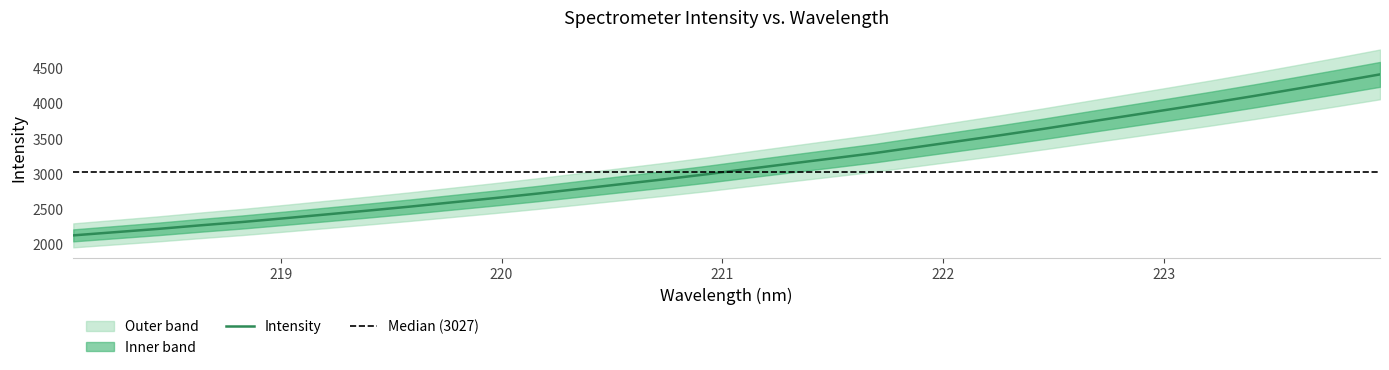

List the labels in order of value, largest first.

223.9802, 223.7895, 223.5987, 223.408, 223.2172, 223.0264, 222.8355, 222.6447, 222.4538, 222.263, 222.0721, 221.8812, 221.6902, 221.4993, 221.3083, 221.1174, 220.9264, 220.7354, 220.5444, 220.3533, 220.1623, 219.9712, 219.7801, 219.589, 219.3979, 219.2067, 219.0156, 218.8244, 218.6332, 218.442, 218.2508, 218.0596